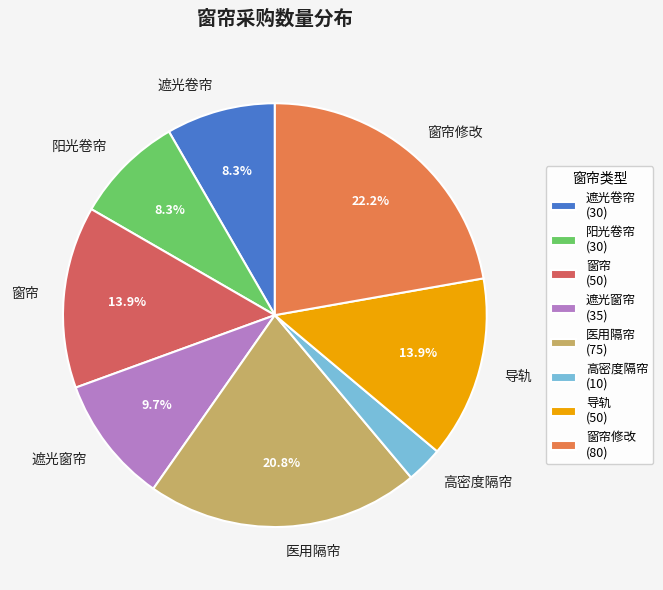

What percentage is the 阳光卷帘 slice, to the nearest percent?

8%